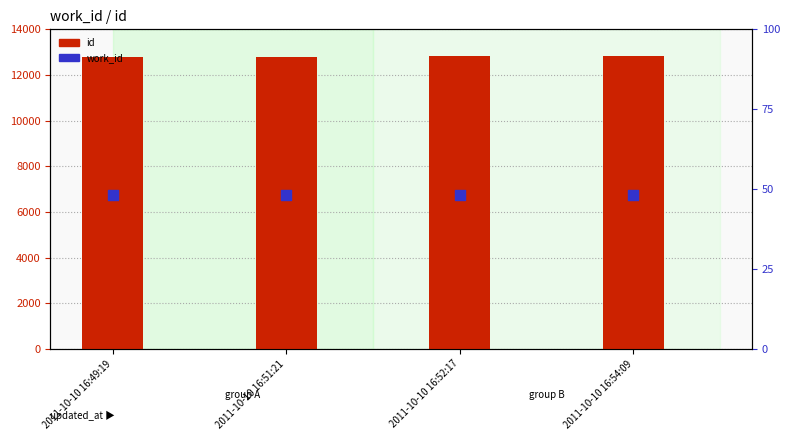

Which series contains the lowest Y value?

work_id